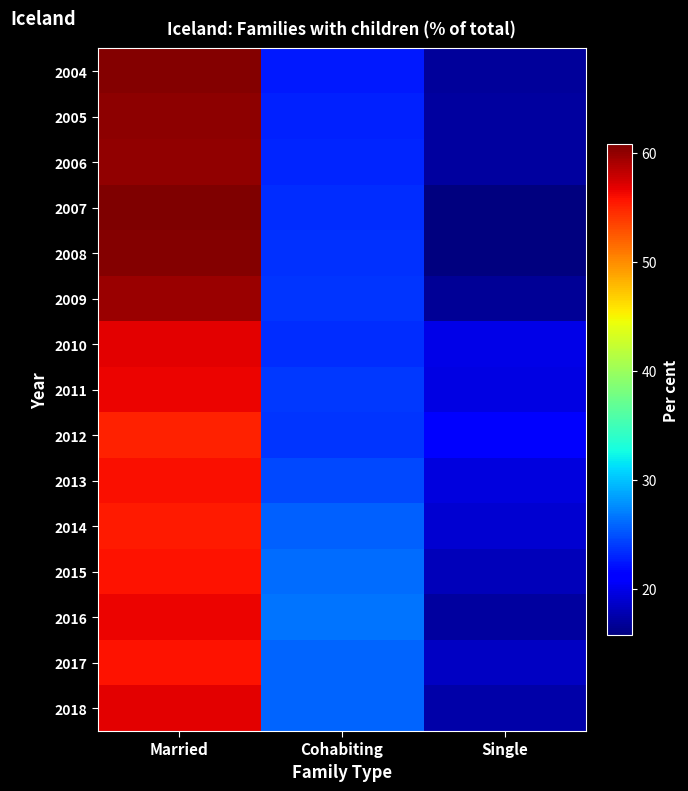

What is the spread (max minus min) of values at Cohabiting?

4.1